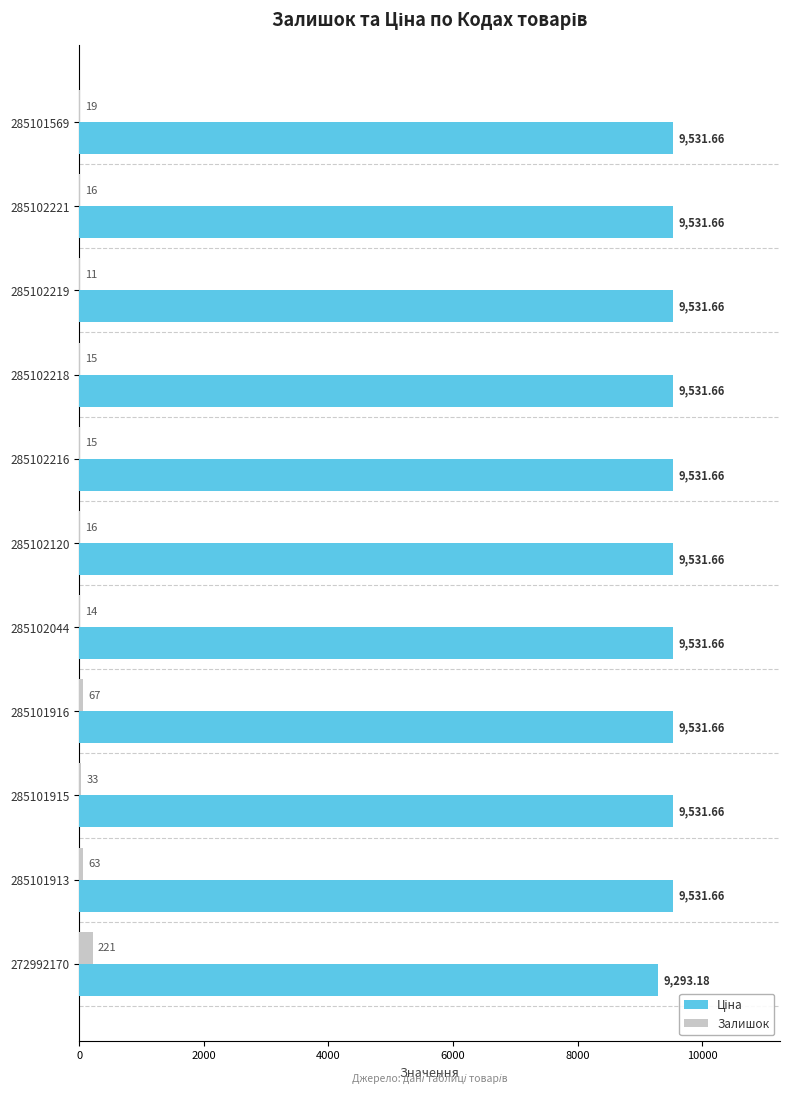

What is the sum of all Залишок values?

490.0